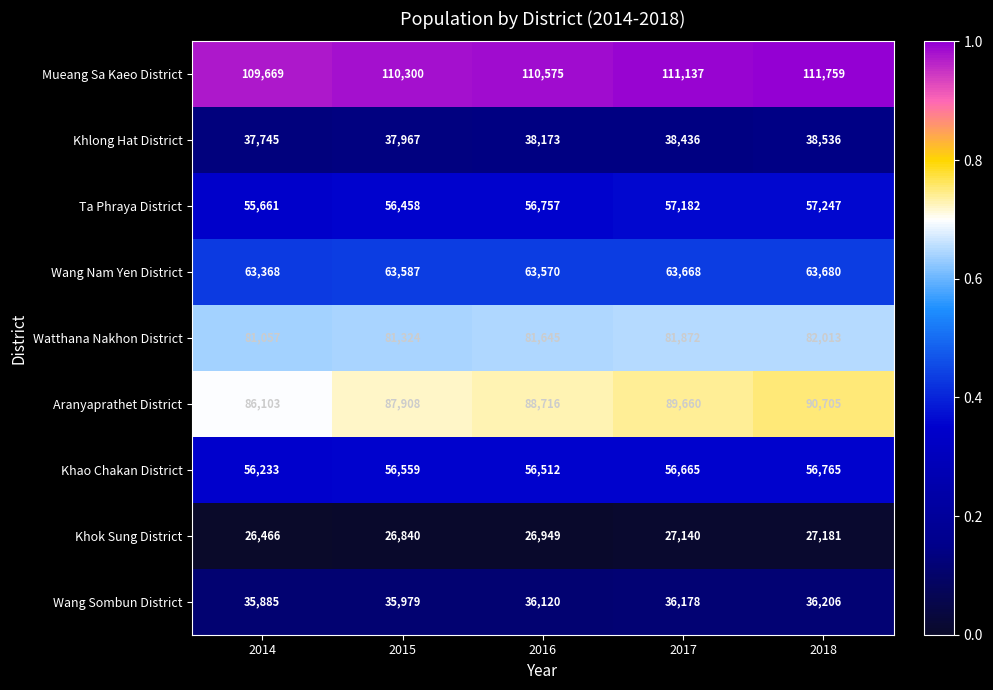

Which series has the largest total across all categories?

Mueang Sa Kaeo District